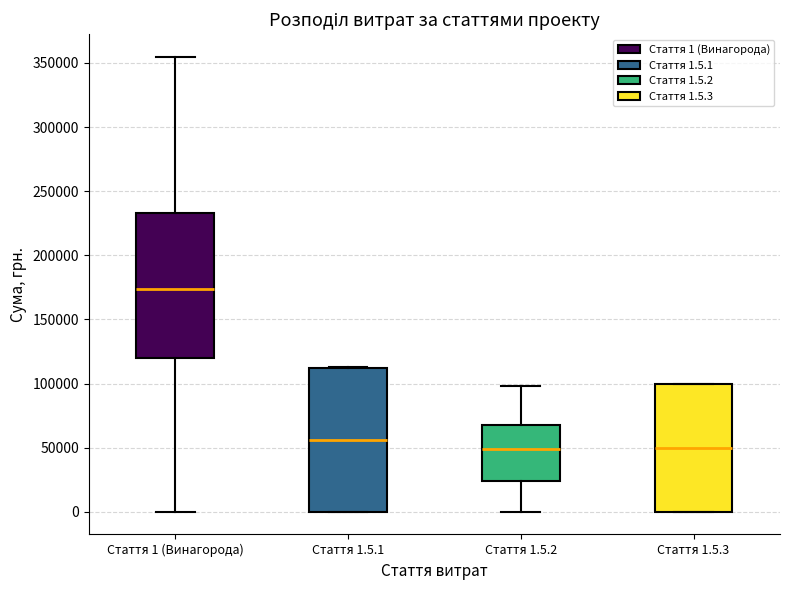

Which box has the highest median line?

Стаття 1 (Винагорода)